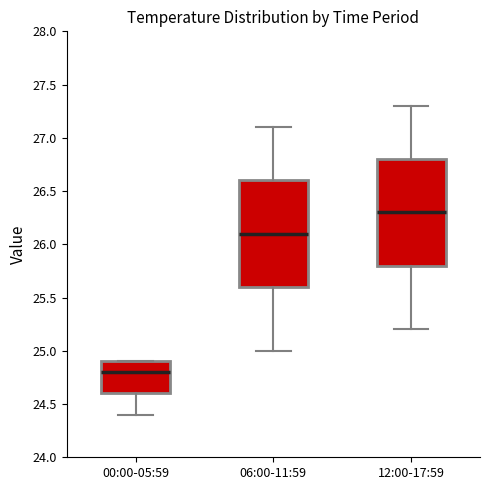

Where does the lower whisker of the box for 06:00-11:59 end on the y-axis? The values are not printed on the chart, so give them approximately, as read against the axis.

25.0